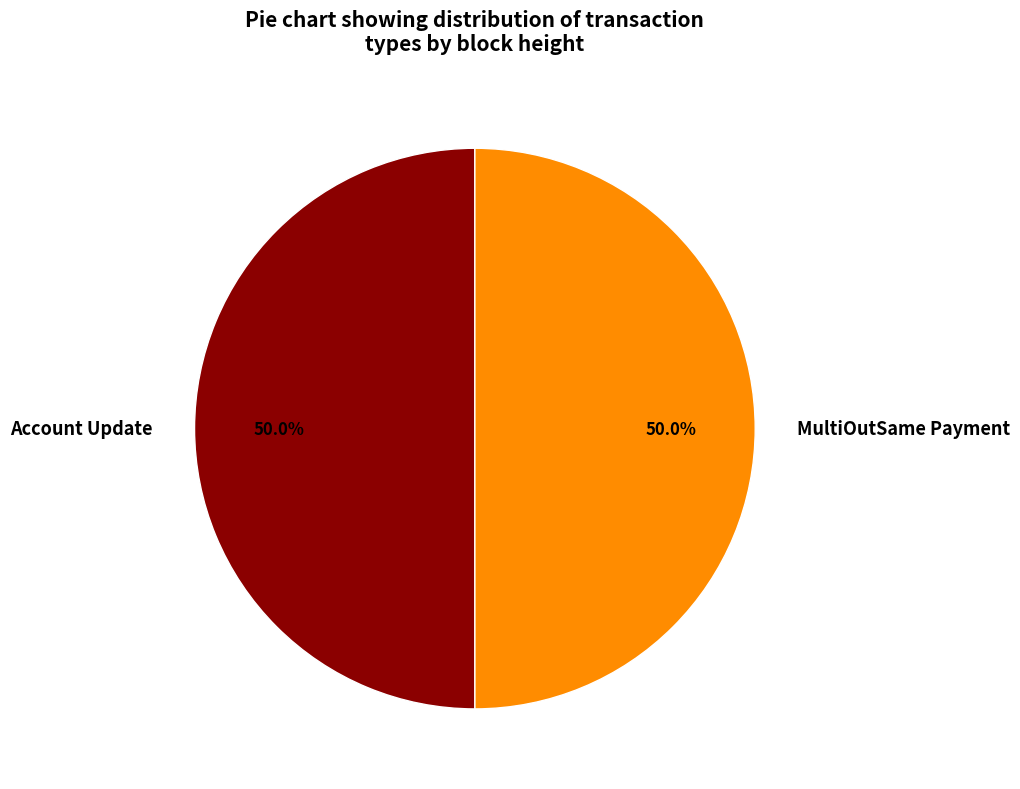

How many segments does this pie chart have?

2